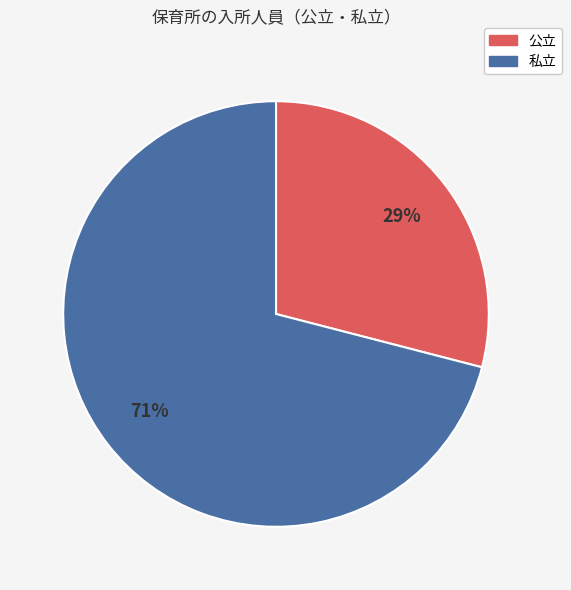

To the nearest percent, what is the difference between the largest and smallest slice percentages?

42%